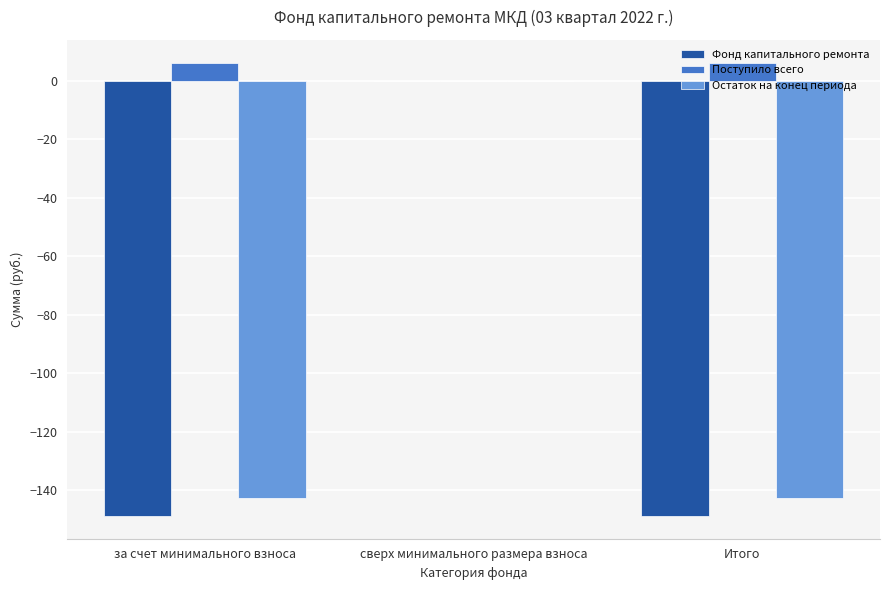

What are all the series names shown in the legend?

Фонд капитального ремонта, Поступило всего, Остаток на конец периода